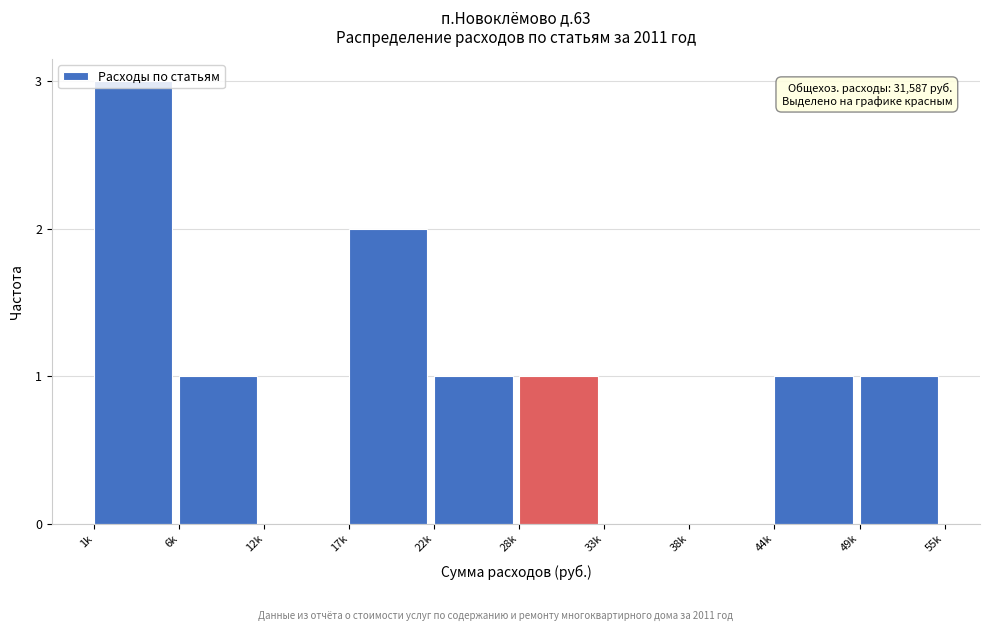

What is the greatest value displayed?

3